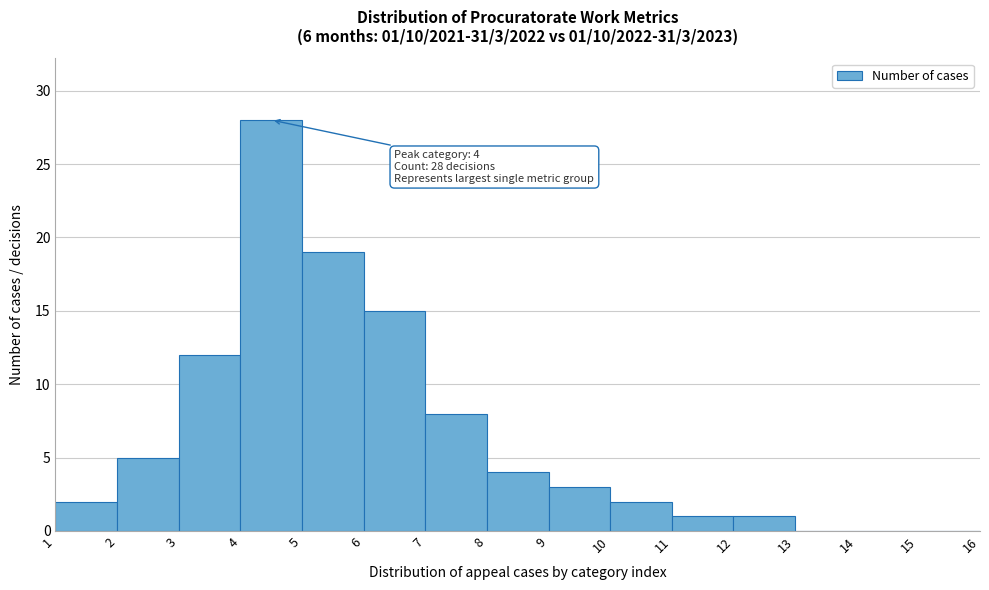

Over which range of the x-axis is the bar tallest?

4 to 5